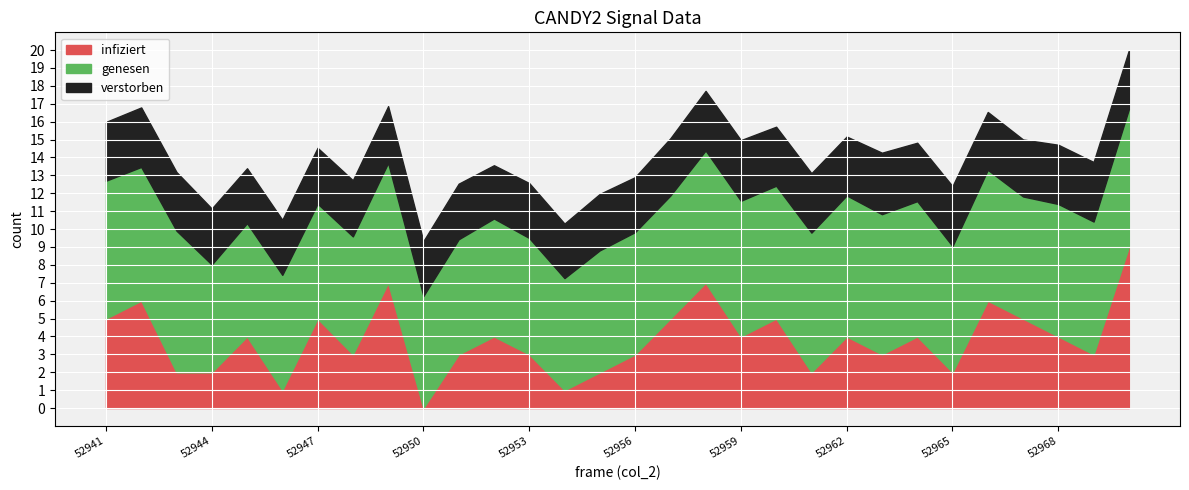

Rank the categories by infiziert value from lowest to highest.

52950, 52946, 52954, 52943, 52944, 52955, 52961, 52965, 52948, 52951, 52953, 52956, 52963, 52969, 52945, 52952, 52959, 52962, 52964, 52968, 52941, 52947, 52957, 52960, 52967, 52942, 52966, 52949, 52958, 52970